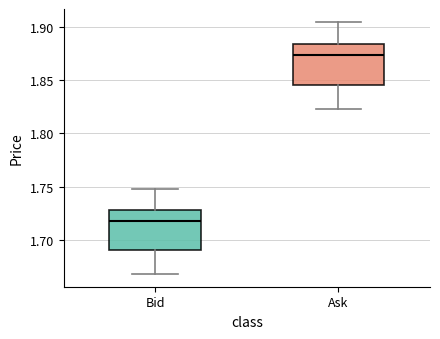

Which box's median line is the highest?

Ask